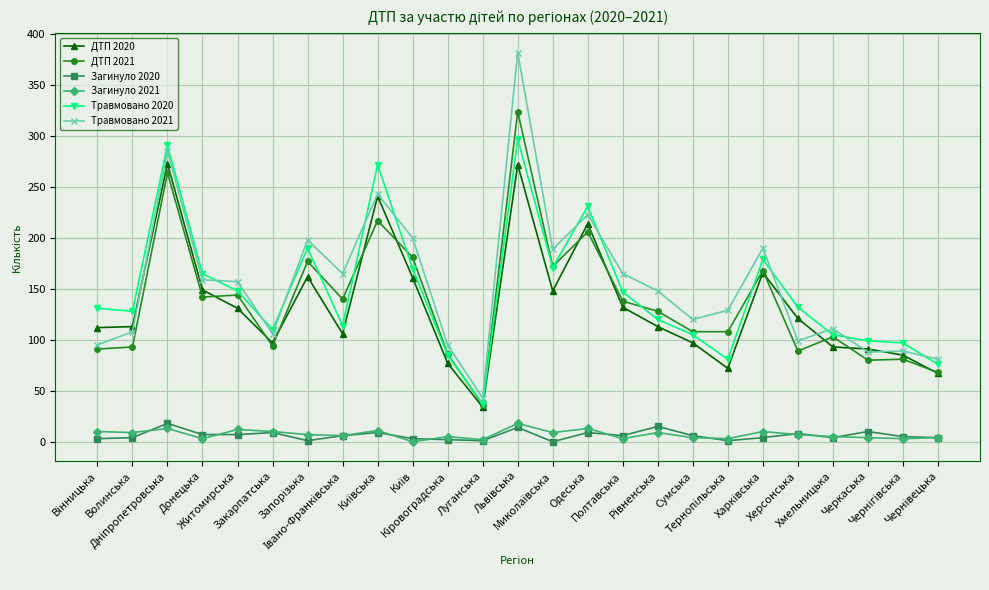

True or false: ДТП 2021 has a value of 54 at Черкаська.

False